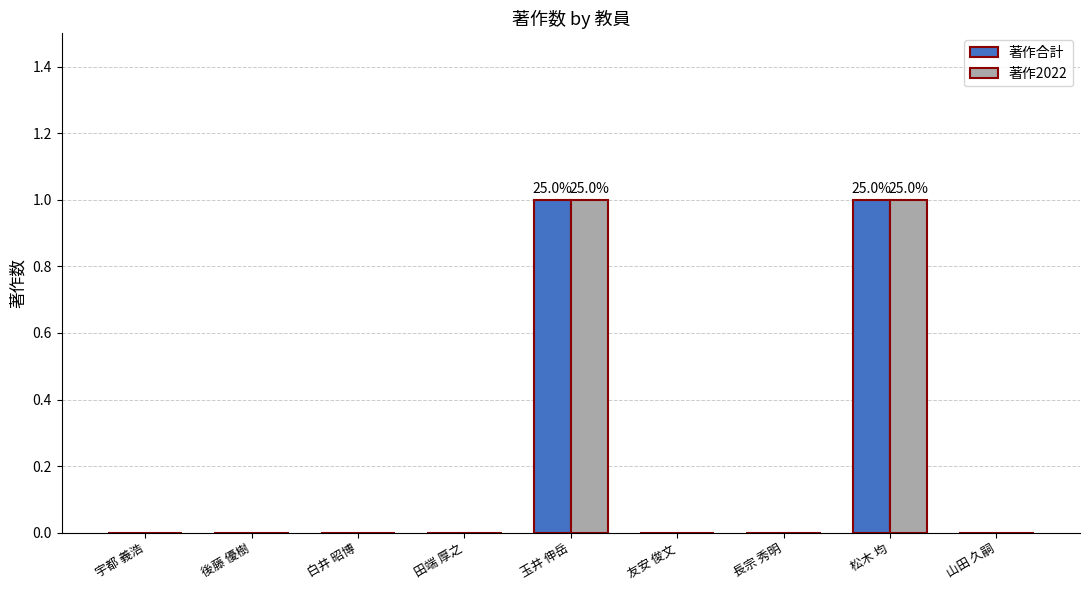

Reading right to left, extract all data points from this chart.

著作合計: 山田 久嗣=0	松木 均=1	長宗 秀明=0	友安 俊文=0	玉井 伸岳=1	田端 厚之=0	白井 昭博=0	後藤 優樹=0	宇都 義浩=0
著作2022: 山田 久嗣=0	松木 均=1	長宗 秀明=0	友安 俊文=0	玉井 伸岳=1	田端 厚之=0	白井 昭博=0	後藤 優樹=0	宇都 義浩=0